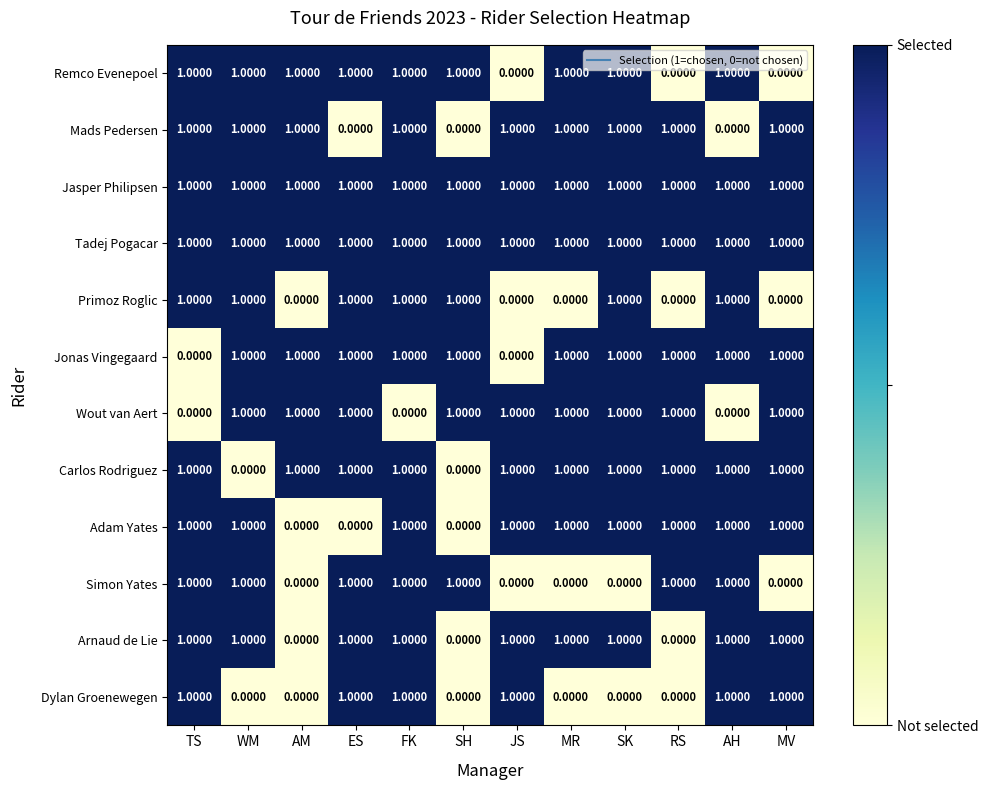

At which category is the sum across all series the highest?

FK